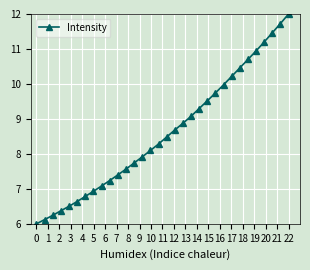

True or false: the data has more than 1 interior local peaks.

False